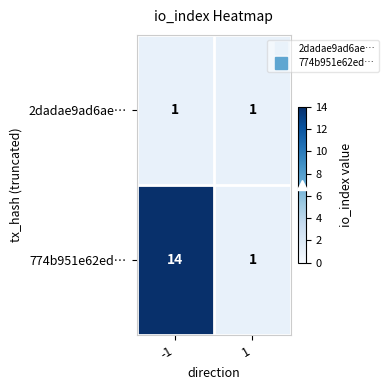

What is the approximate value of 774b951e62ed… at -1?

14